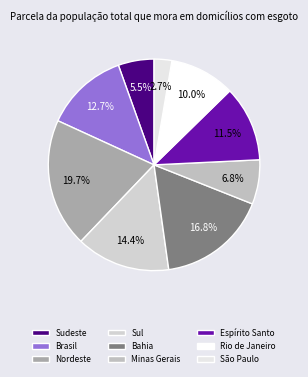

What percentage is the Nordeste slice, to the nearest percent?

20%